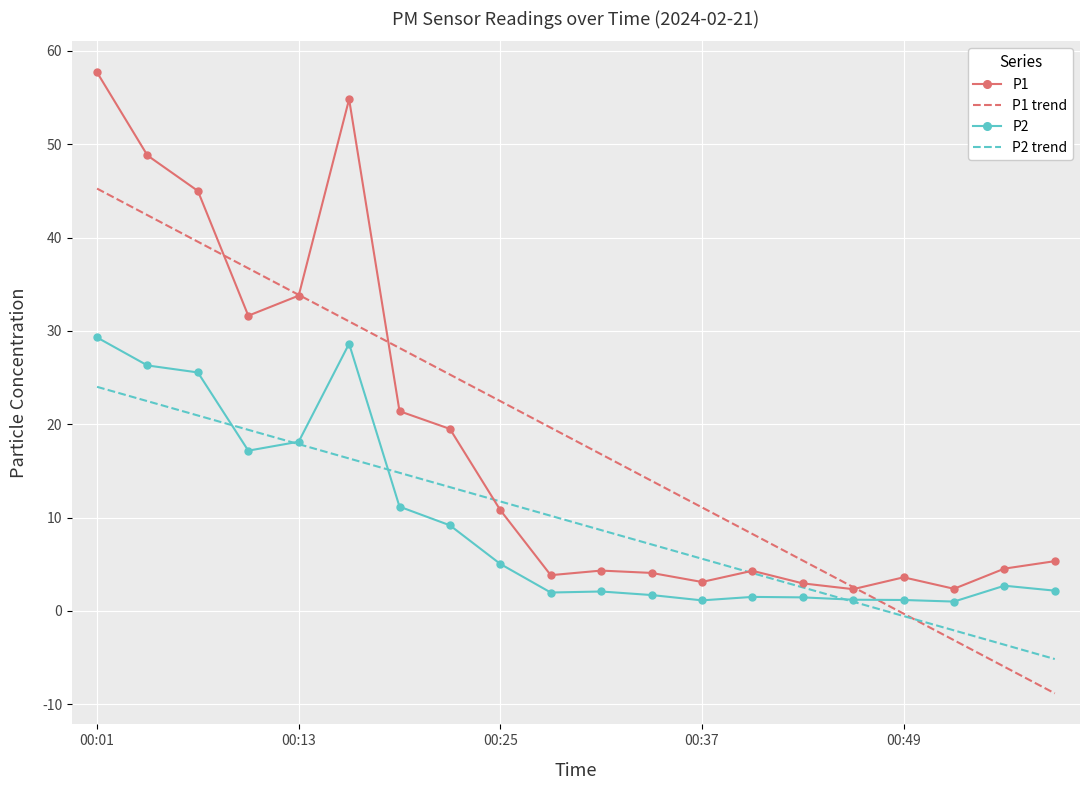

Count the number of categories in the chart.

20